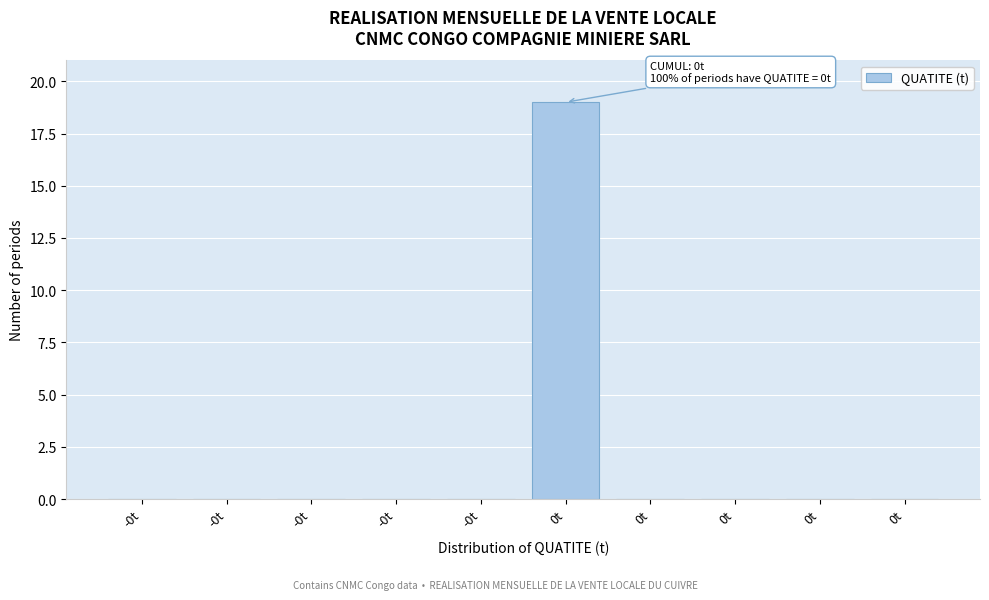

Count the number of categories in the chart.

10